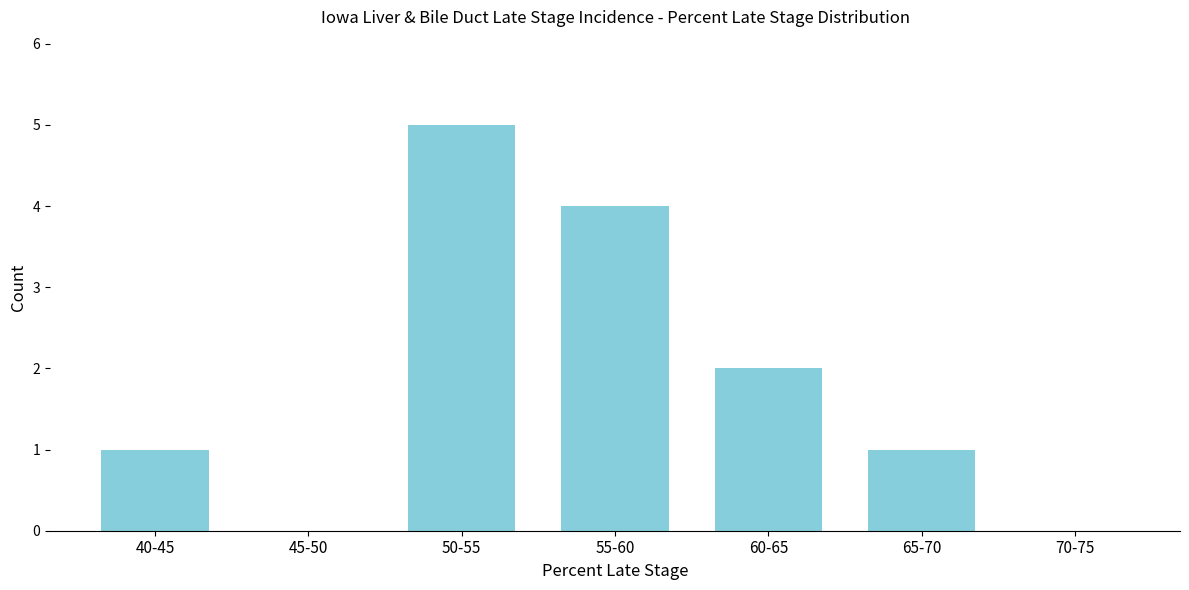

Reading left to right, extract all data points from this chart.

40-45=1	45-50=0	50-55=5	55-60=4	60-65=2	65-70=1	70-75=0